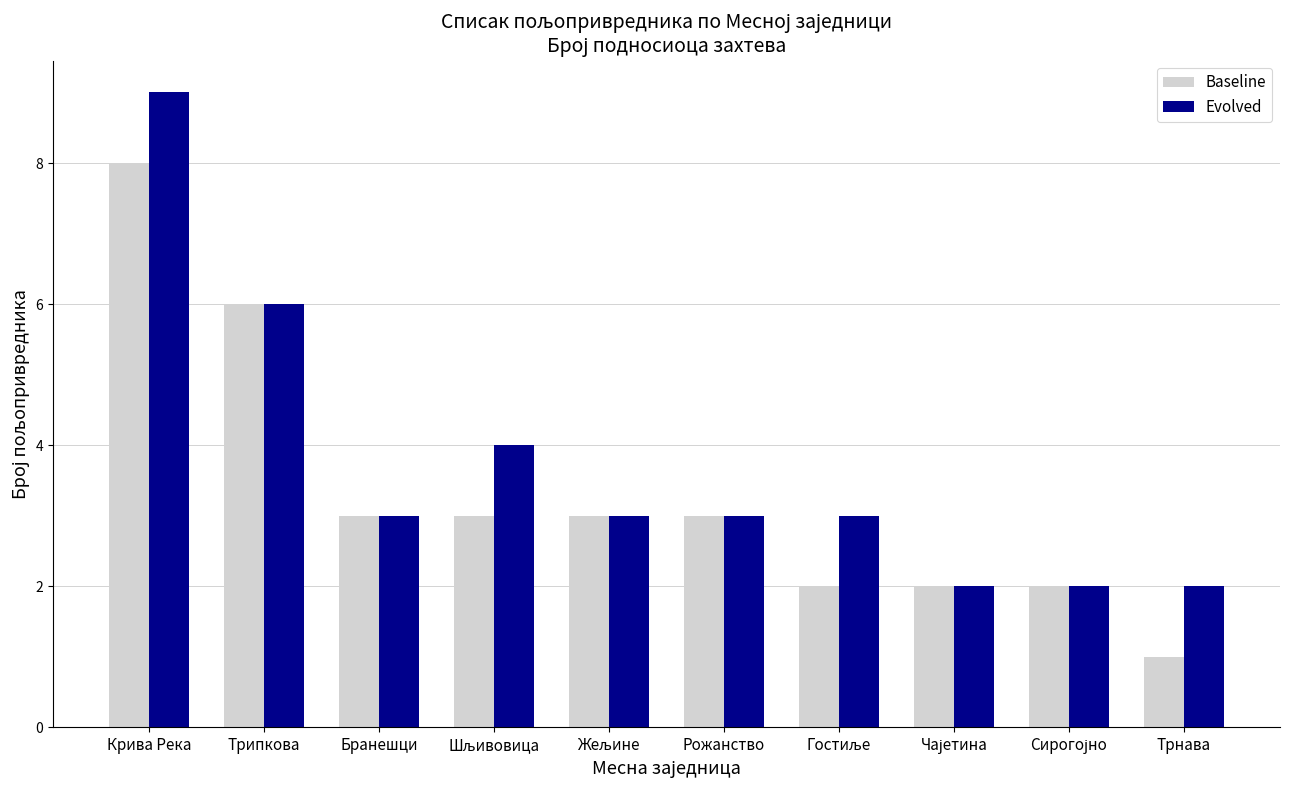

Which series has the largest total across all categories?

Evolved